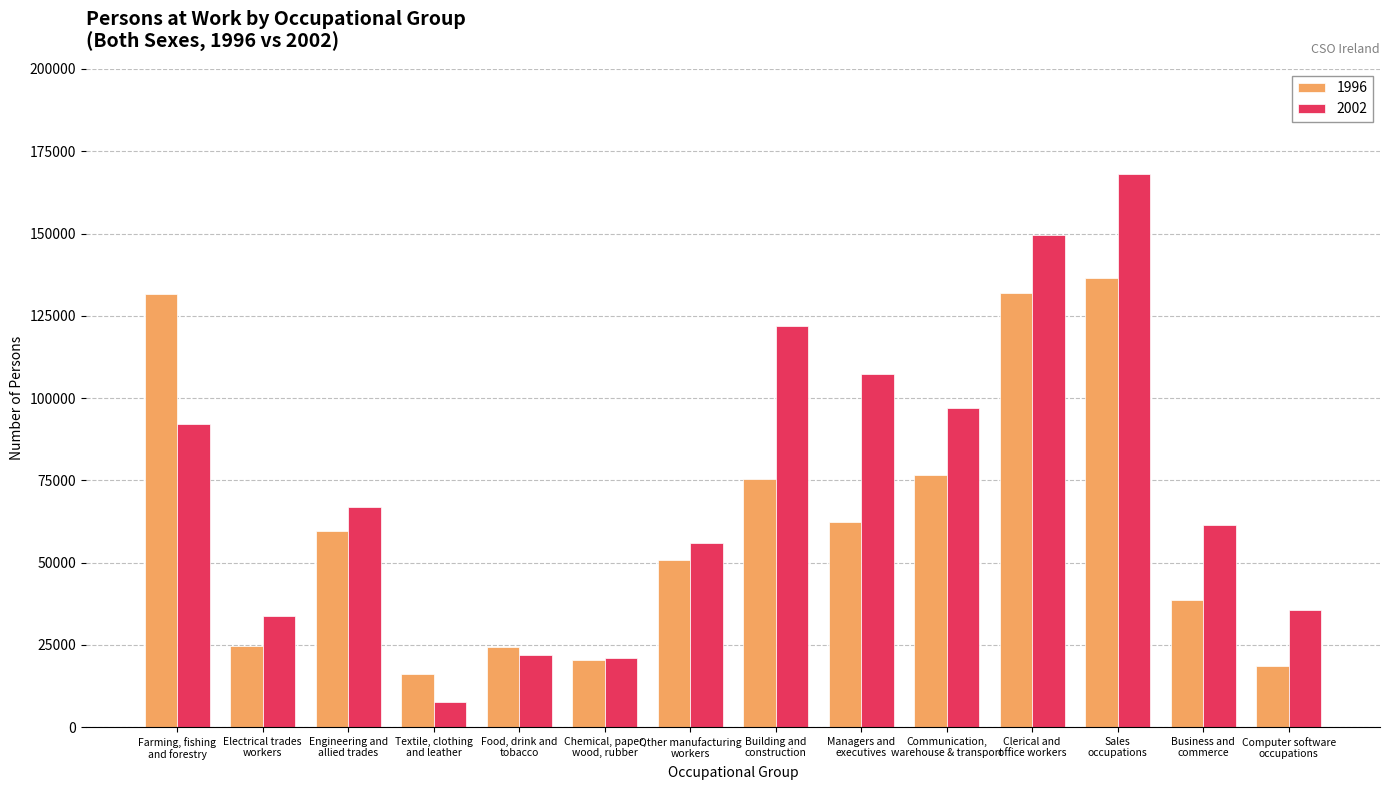

Which series changed the most between Communication,
warehouse & transport and Business and
commerce?

1996